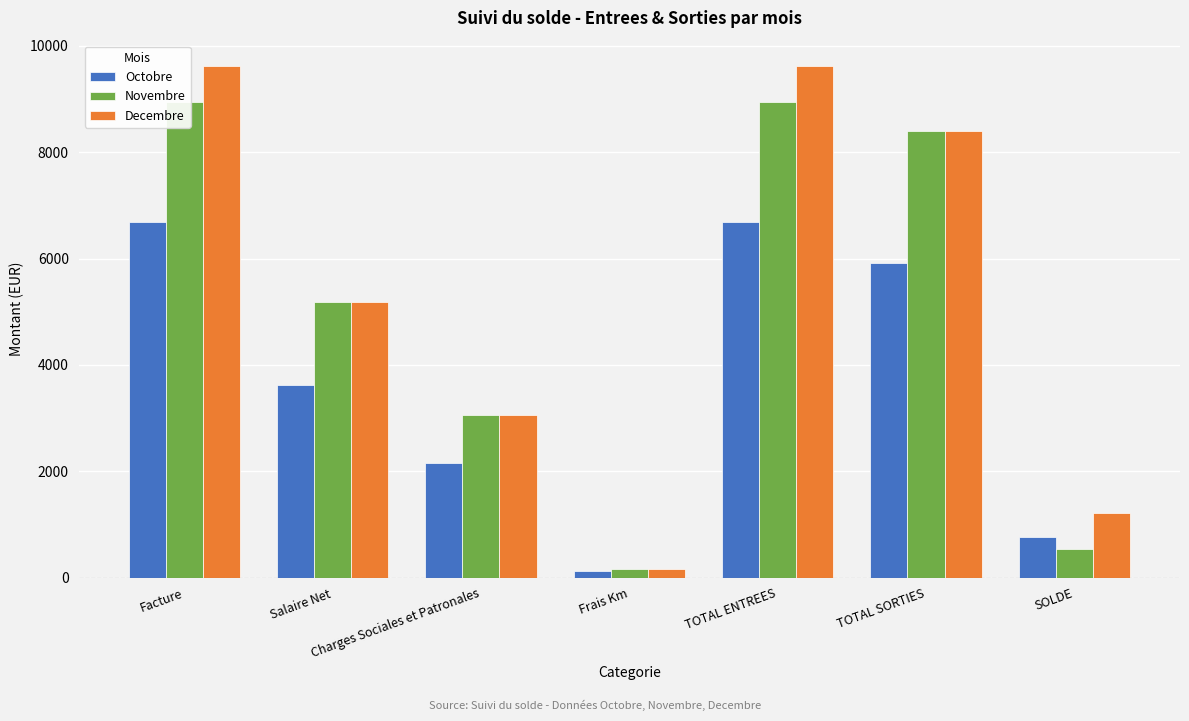

What is the total value across all series at Charges Sociales et Patronales?

8285.5